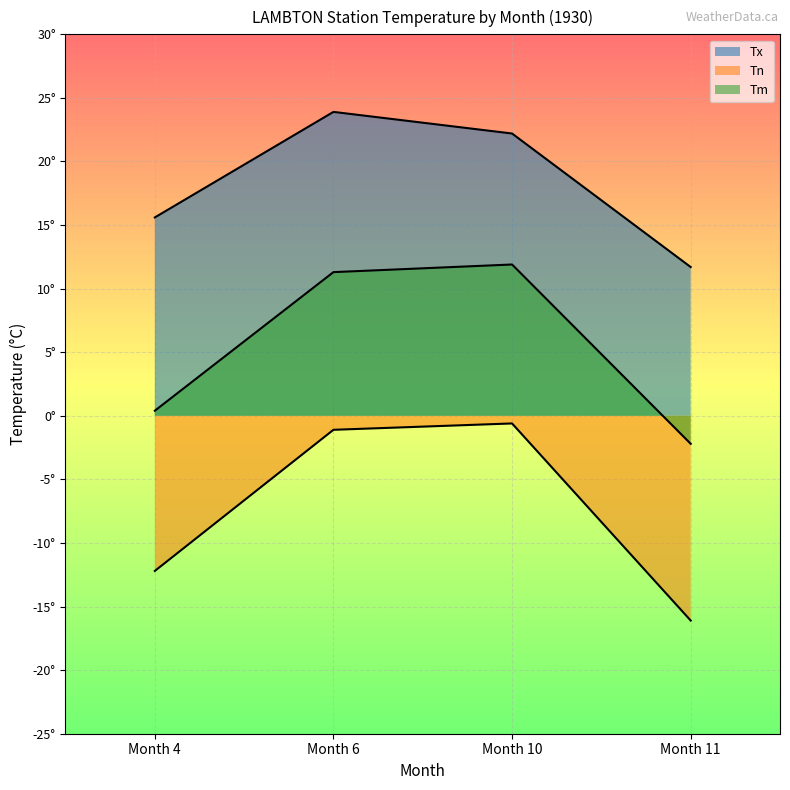

True or false: Tx has more than 1 interior local peaks.

False